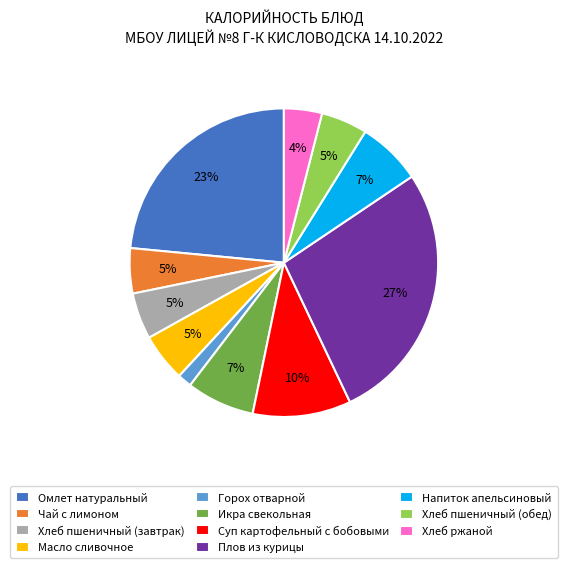

To the nearest percent, what portion does Плов из курицы represent?

27%